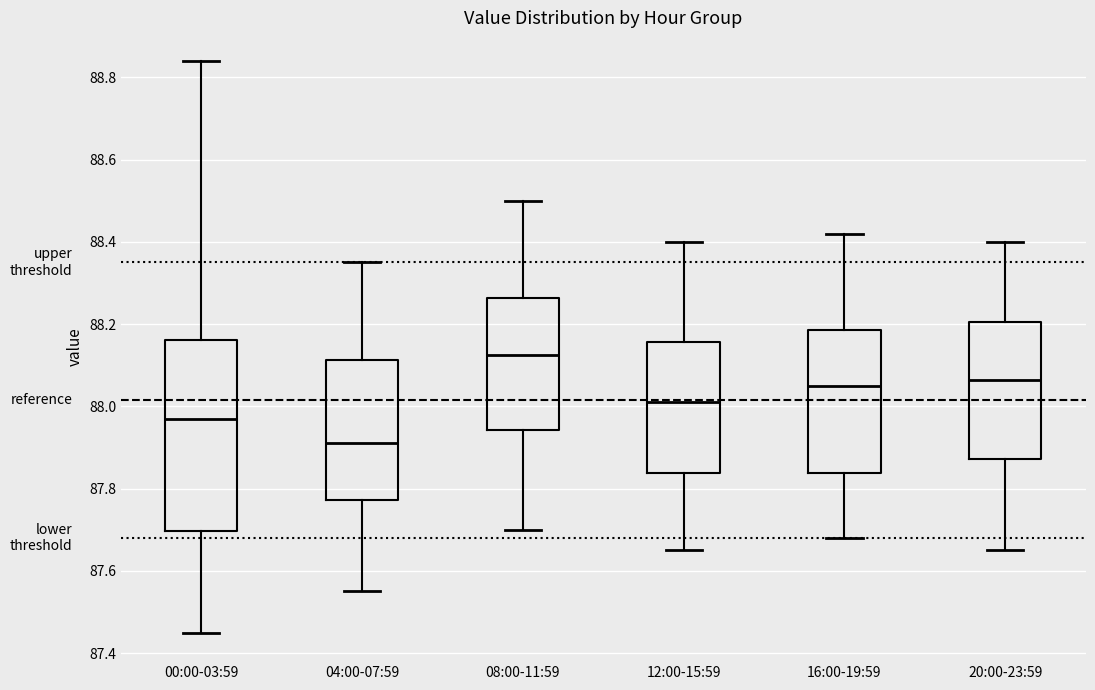

Where does the median line of the box for 00:00-03:59 sit on the y-axis? The values are not printed on the chart, so give them approximately, as read against the axis.

87.98